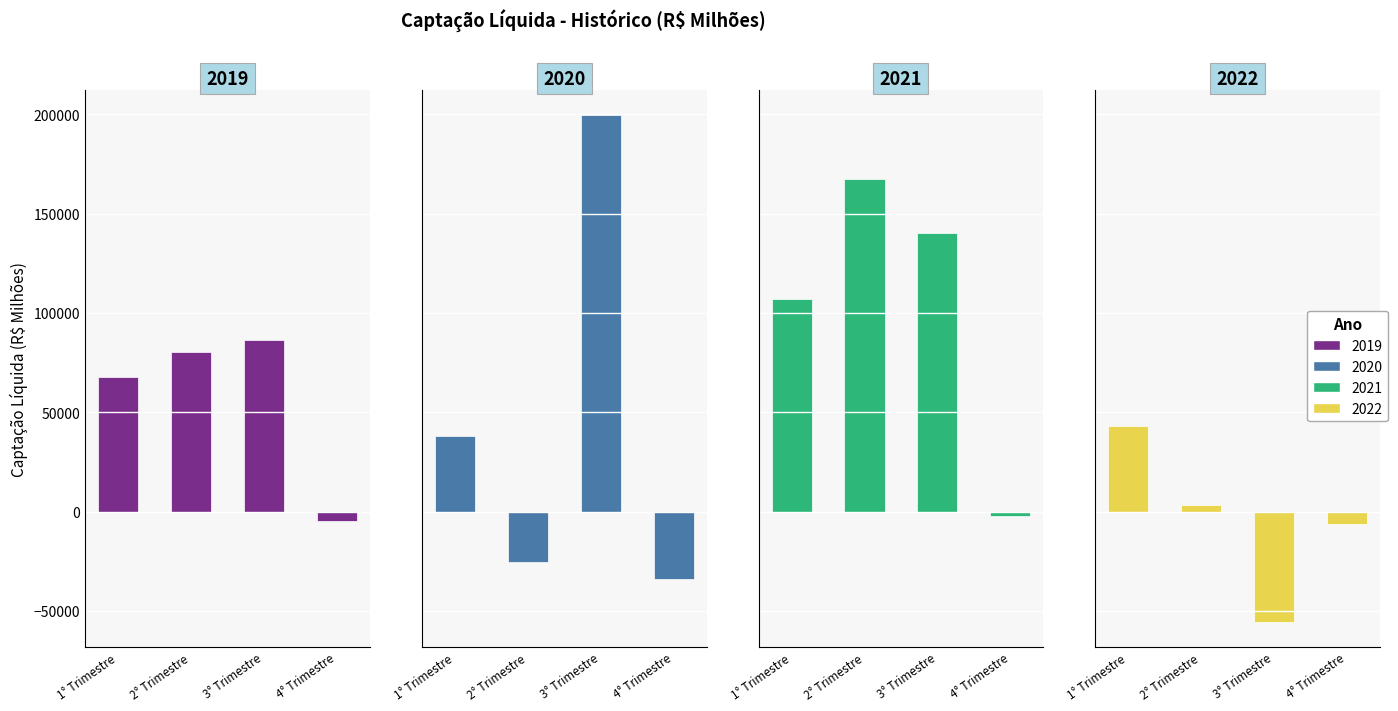

What is the label of the 2nd bar from the left?

2° Trimestre